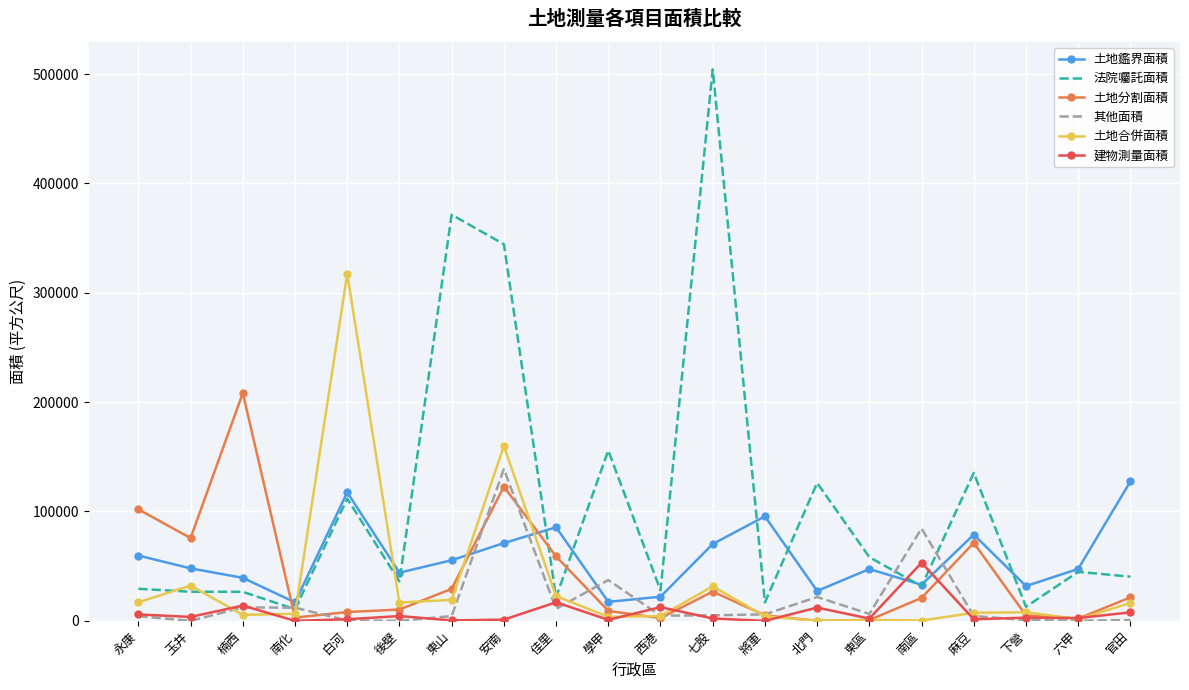

At which category is the sum across all series the highest?

安南